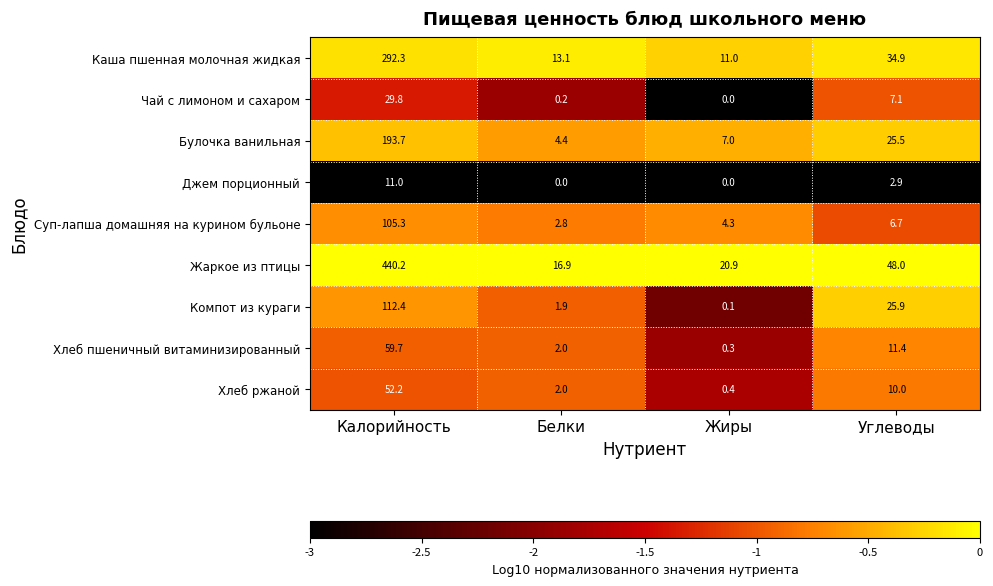

What is the maximum value for Чай с лимоном и сахаром?

29.8